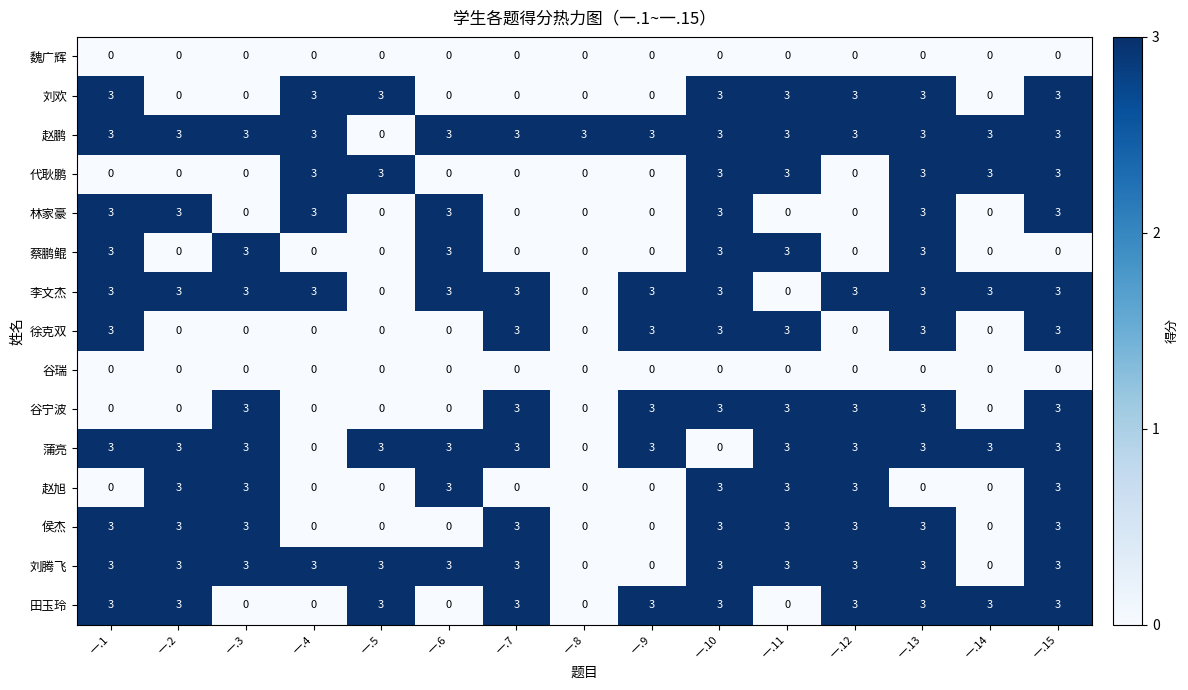

Which series has the largest total across all categories?

赵鹏